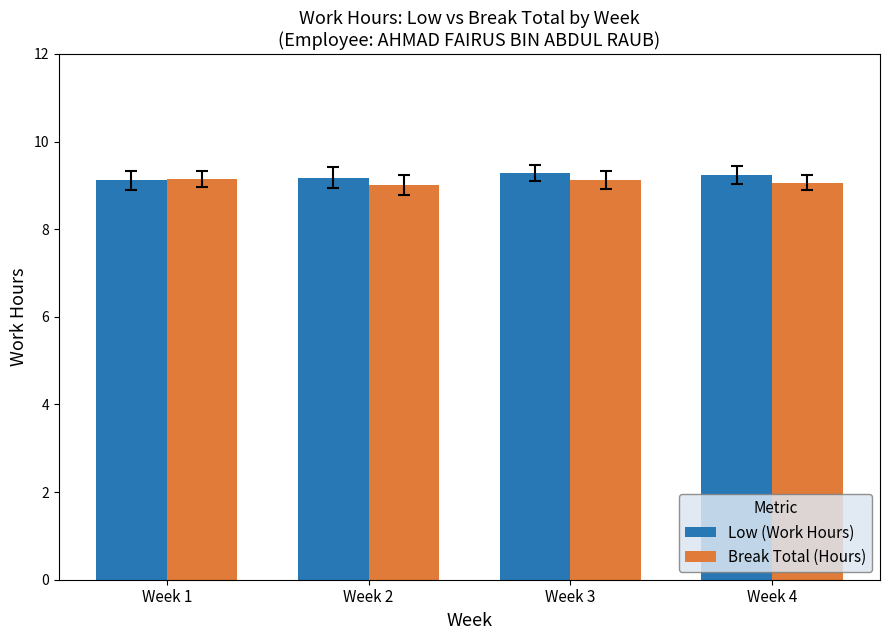

What is the highest value of the Low (Work Hours) series?

9.3